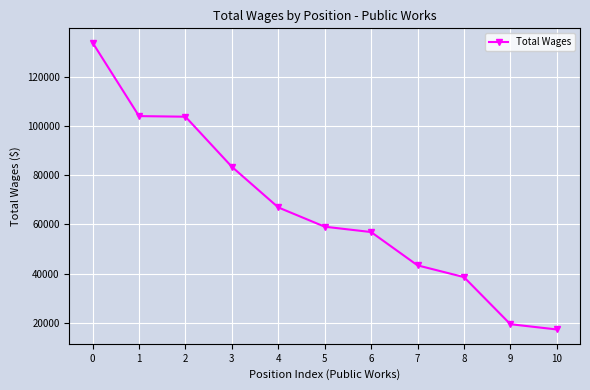

True or false: there are more than 2 points higher than both neighbors.

False